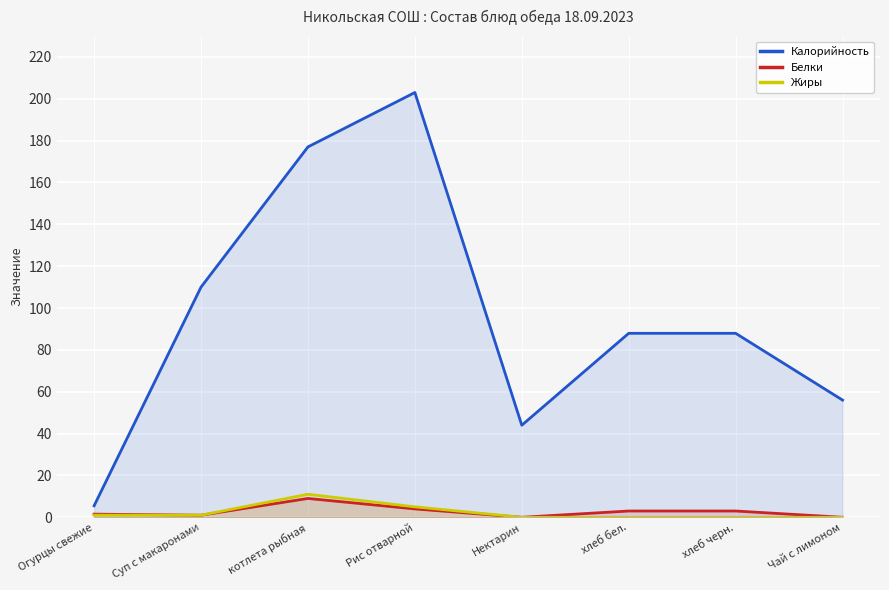

At how many categories does at least one series exceed 165?

2